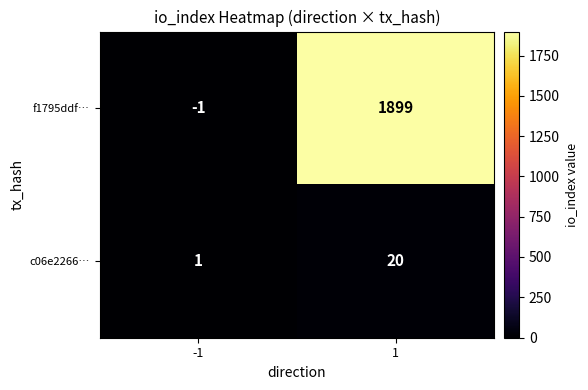

Which series has the largest range (max minus min)?

f1795ddf…